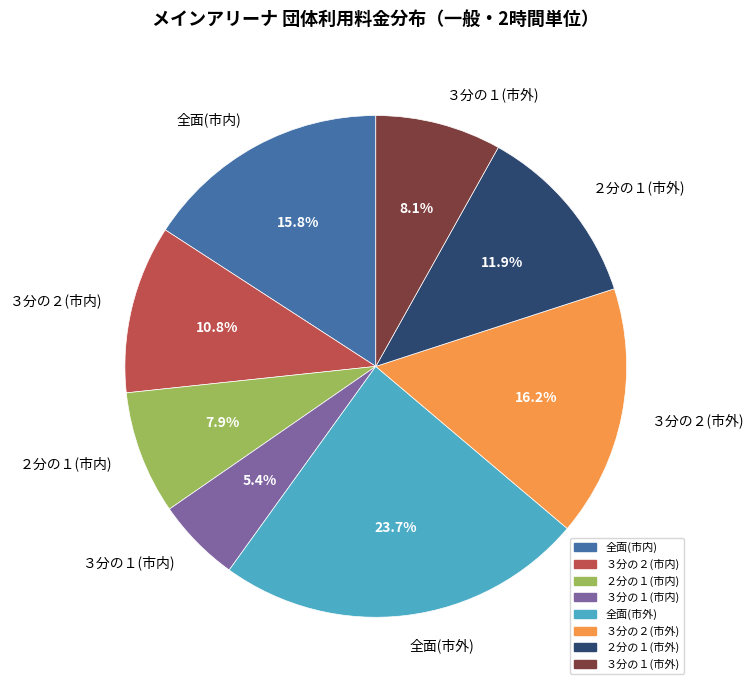

Between ３分の２(市外) and ３分の１(市外), which is larger?

３分の２(市外)